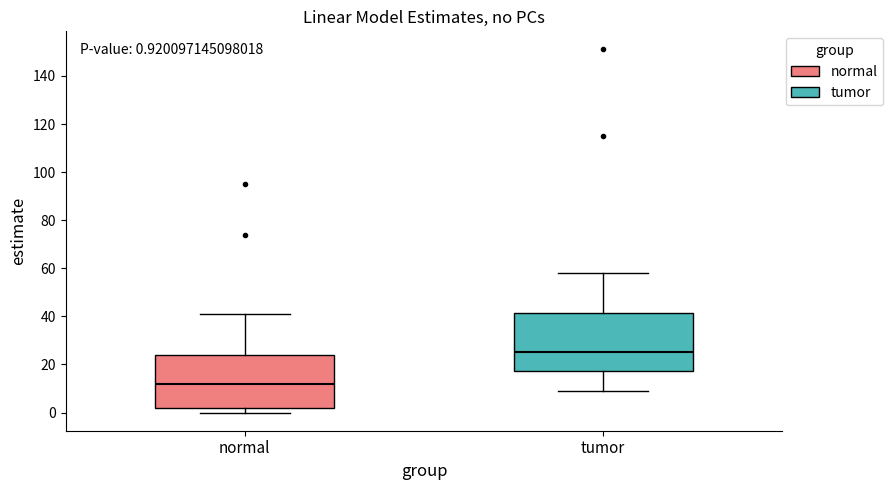

Which box's median line is the highest?

tumor